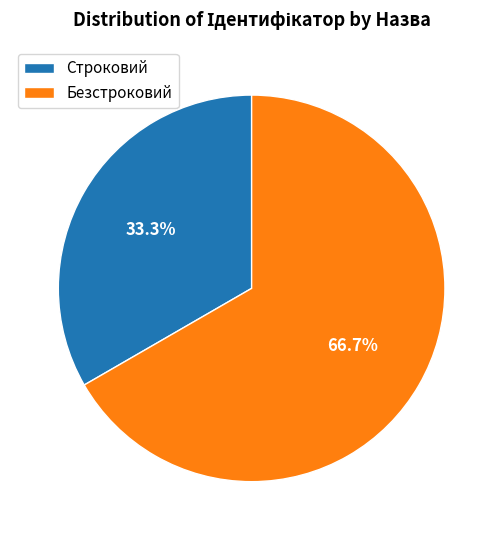

What is the ratio of the value at Строковий to the value at Безстроковий?

0.5